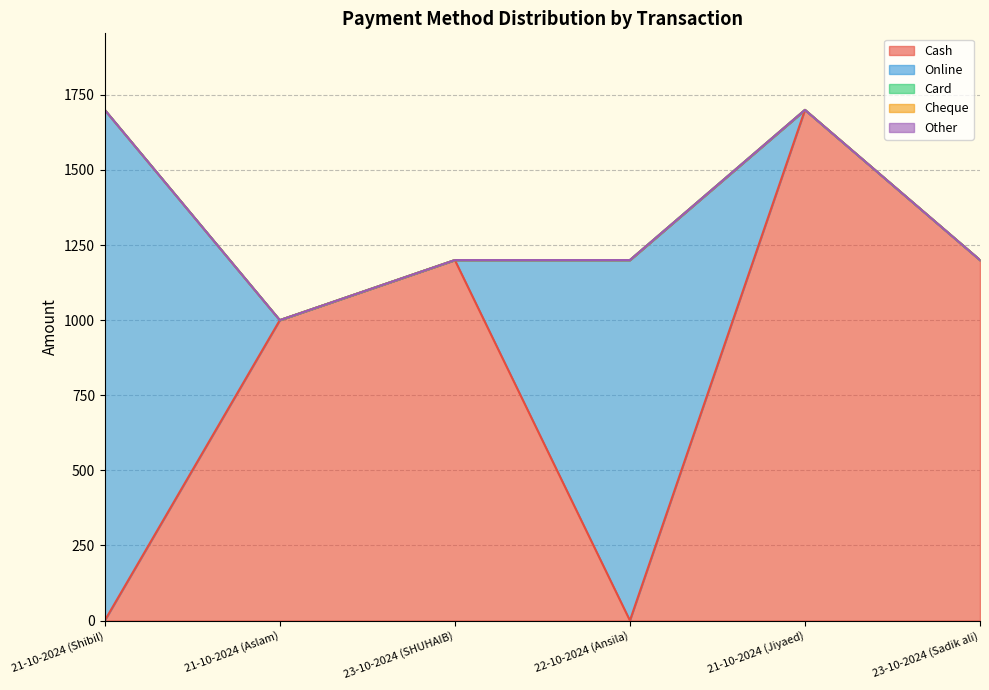

Reading right to left, extract all data points from this chart.

Cash: 1200	1700	0	1200	1000	0
Online: 0	0	1200	0	0	1700
Card: 0	0	0	0	0	0
Cheque: 0	0	0	0	0	0
Other: 0	0	0	0	0	0